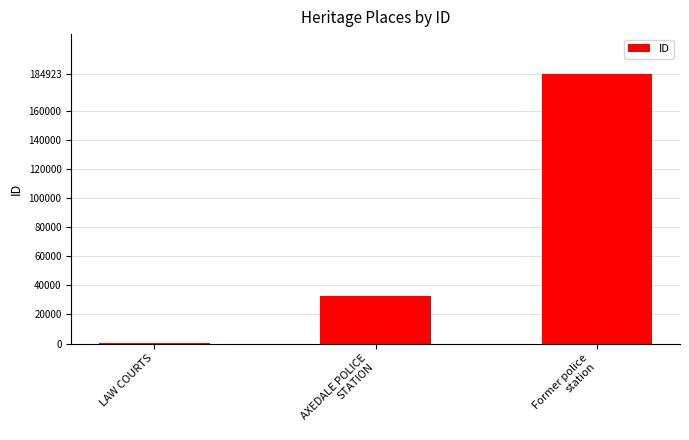

What is the average value?

72551